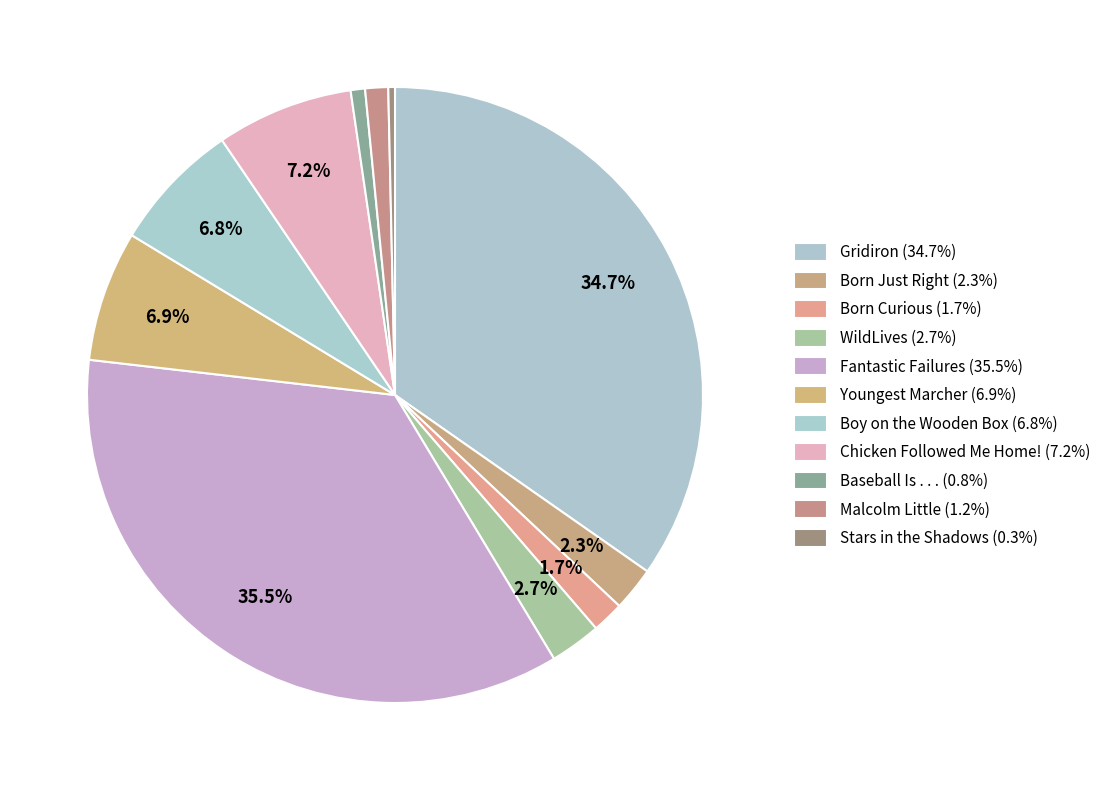

How many segments does this pie chart have?

11